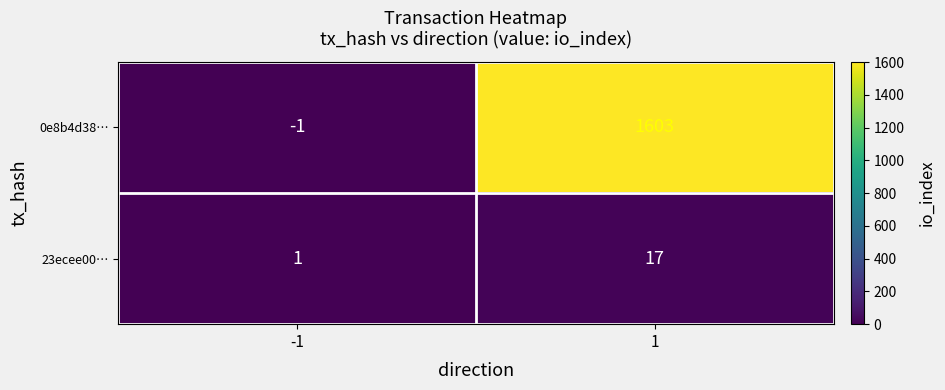

Between -1 and 1, which series saw the biggest shift?

0e8b4d38…